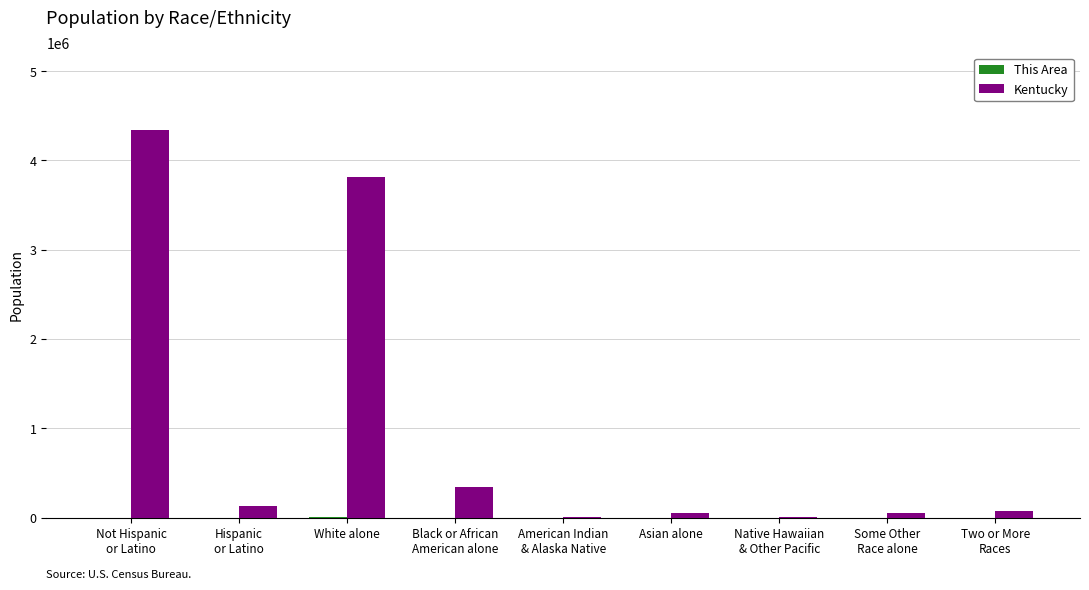

How many groups of bars are there?

9